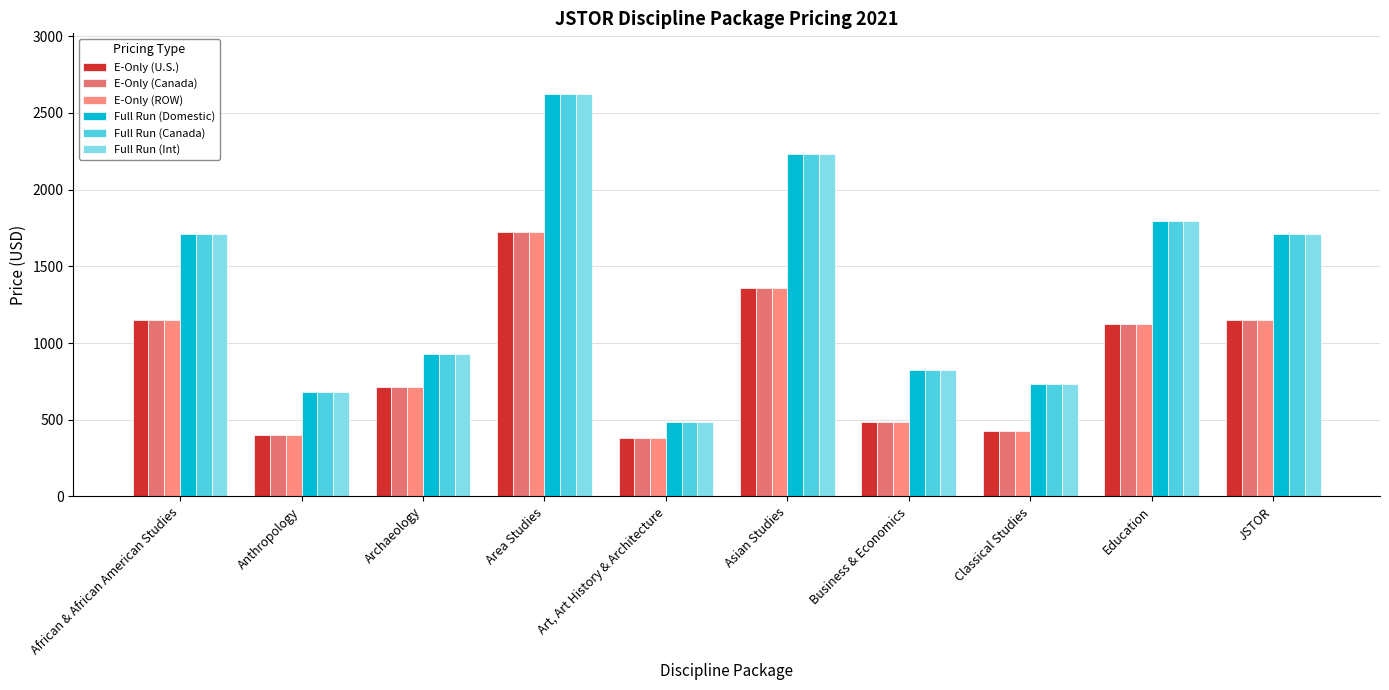

At how many categories does at least one series exceed 2092?

2